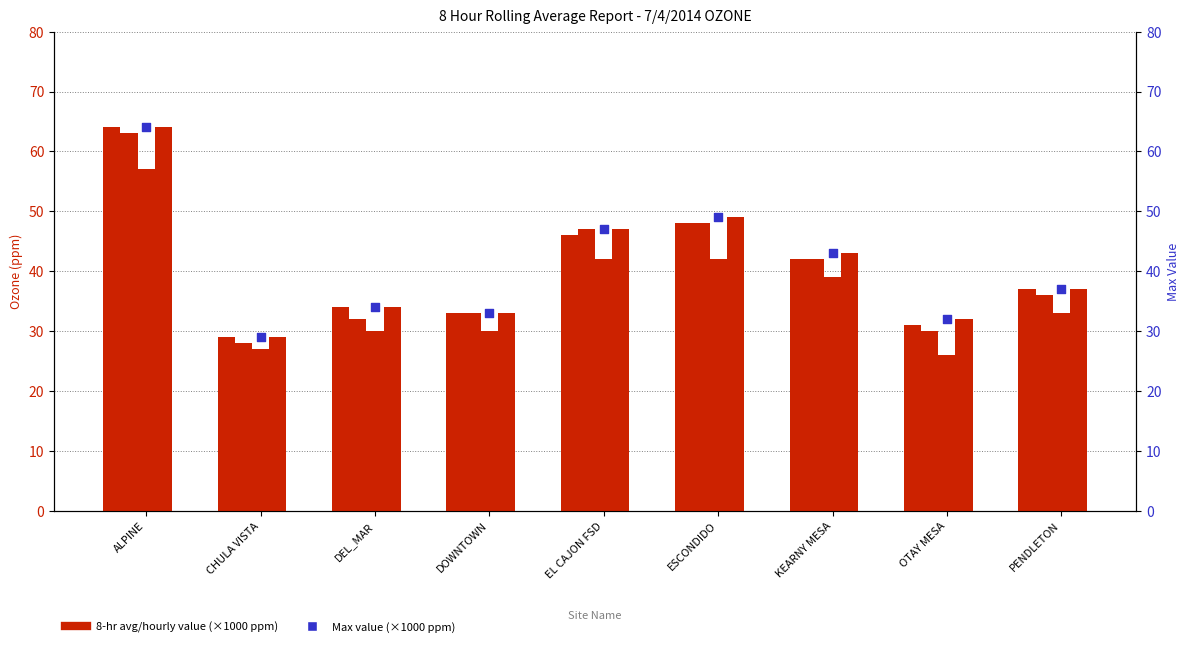

Which series reaches the minimum Y coordinate?

Hour 12 value